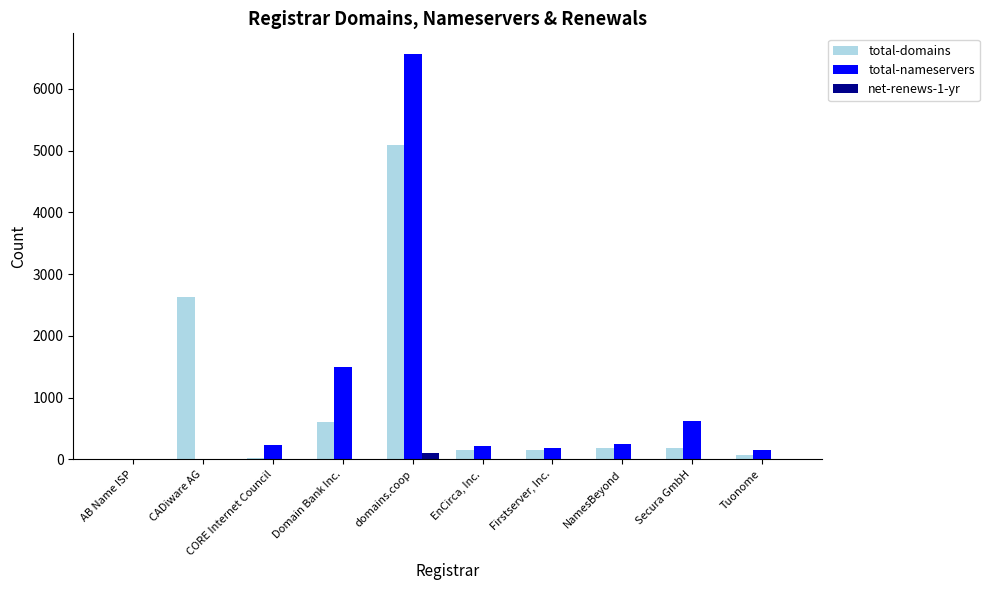

What is the approximate value of net-renews-1-yr at Firstserver, Inc.?

8